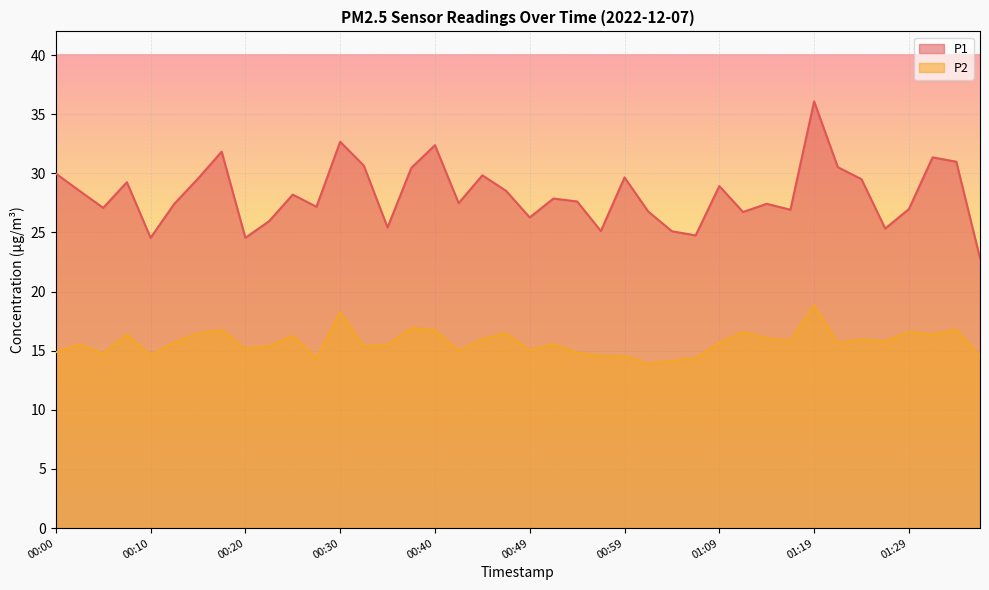

Is the value of P1 at 00:27 greater than the value of P2 at 01:14?

Yes